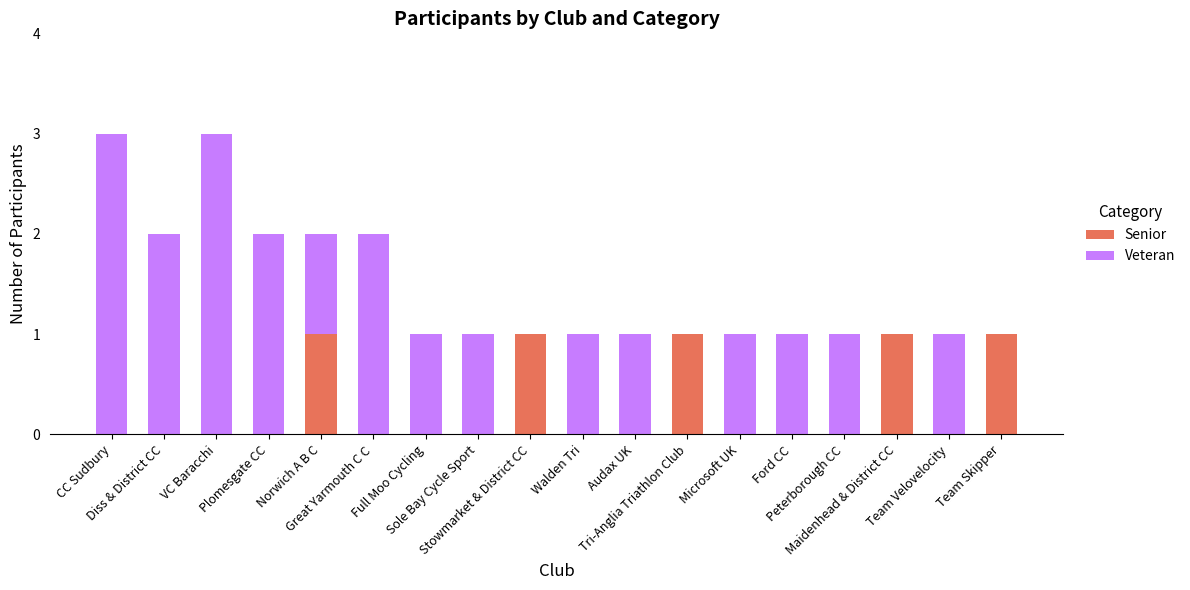

Read the Senior value at Tri-Anglia Triathlon Club.

1